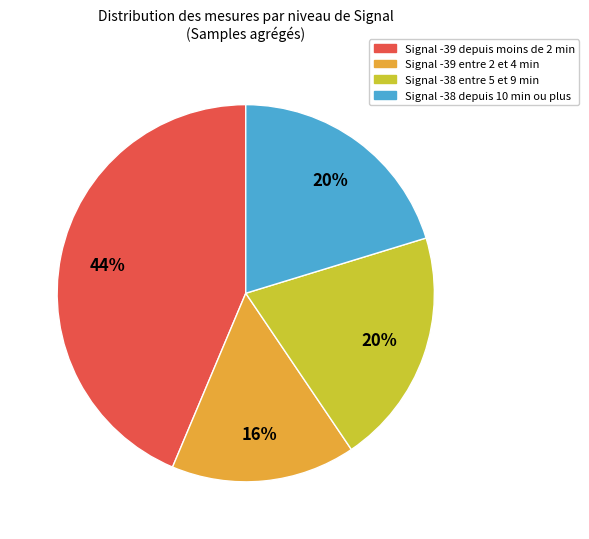

How many slices are in this pie chart?

4